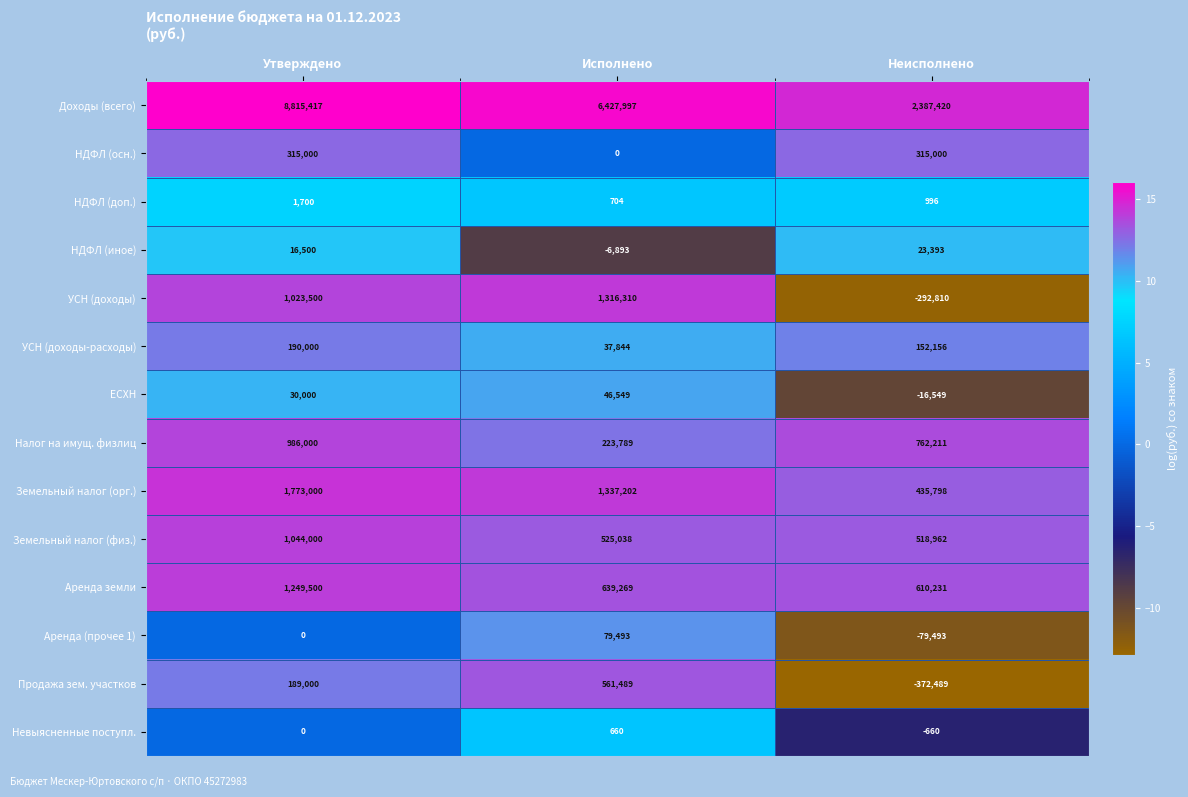

At how many categories does at least one series exceed 1975510?

3